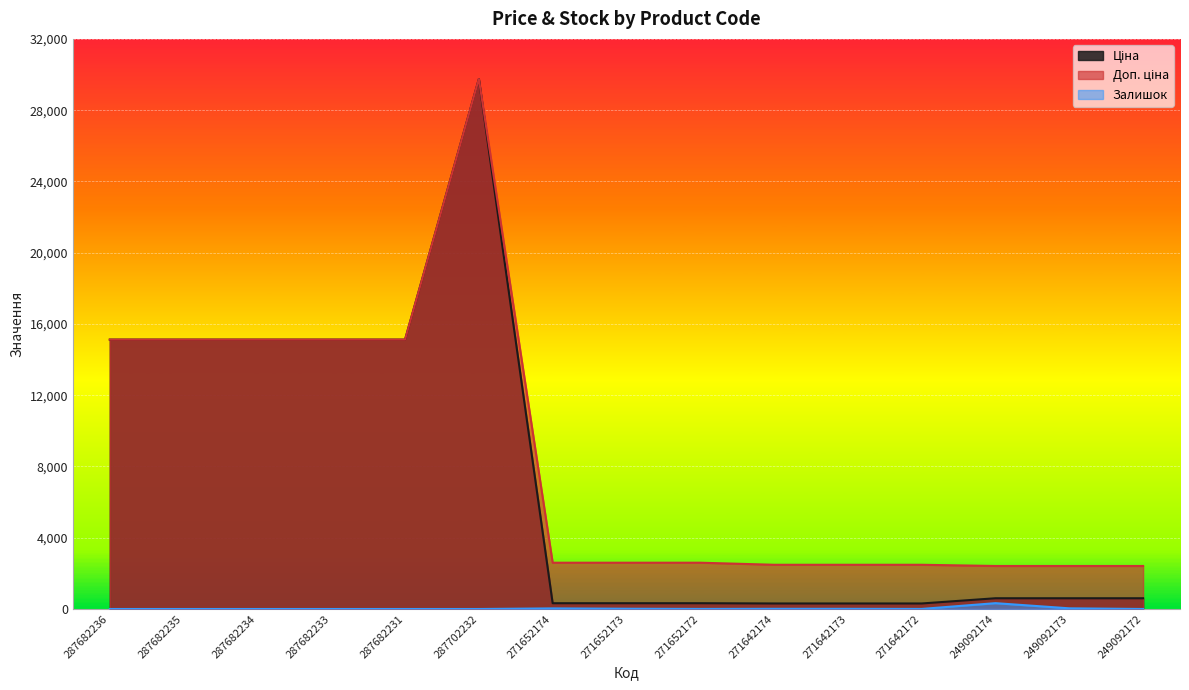

What is the label of the 9th point from the left?

271652172